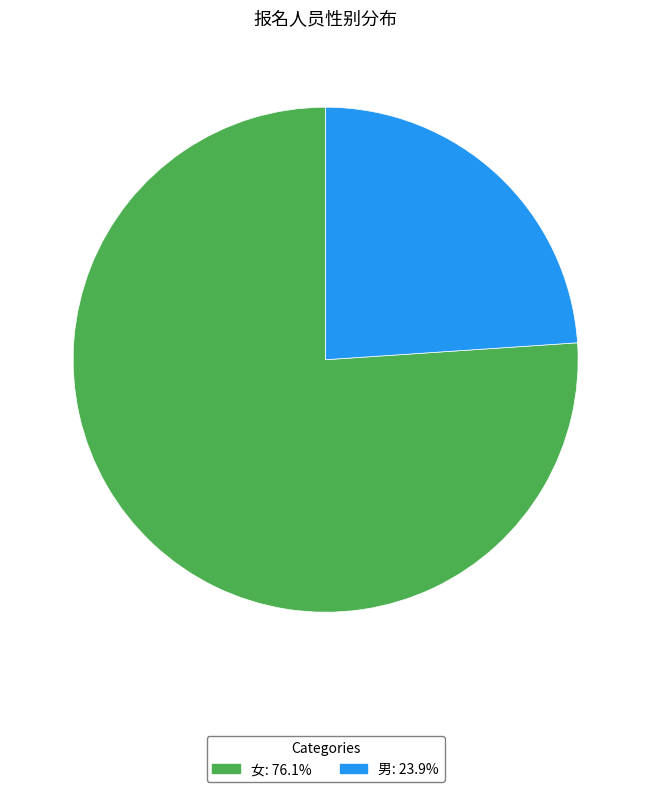

Is it true that 男 is 39% of the pie?

False